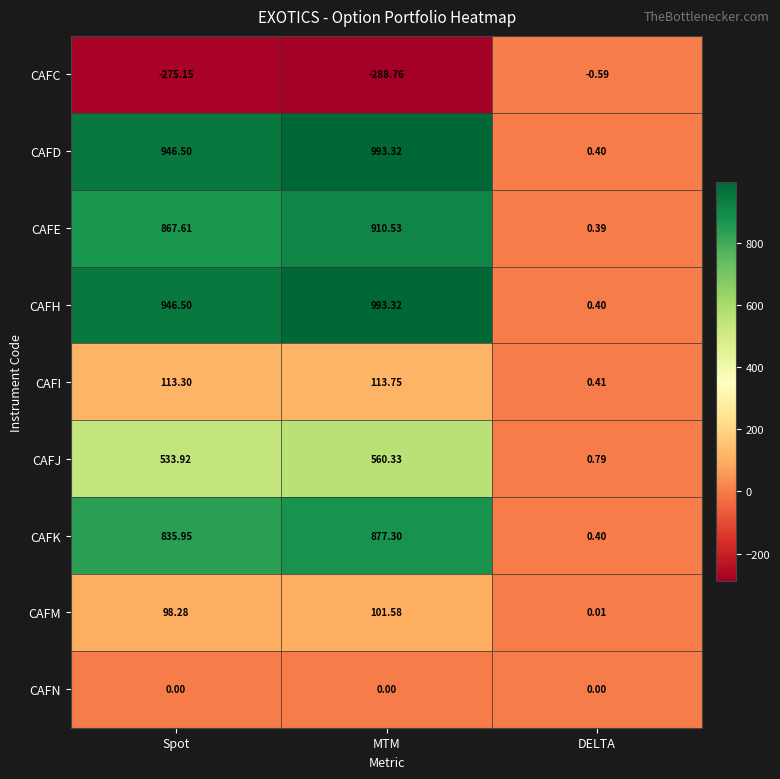

Is the value of CAFE at DELTA greater than the value of CAFK at MTM?

No